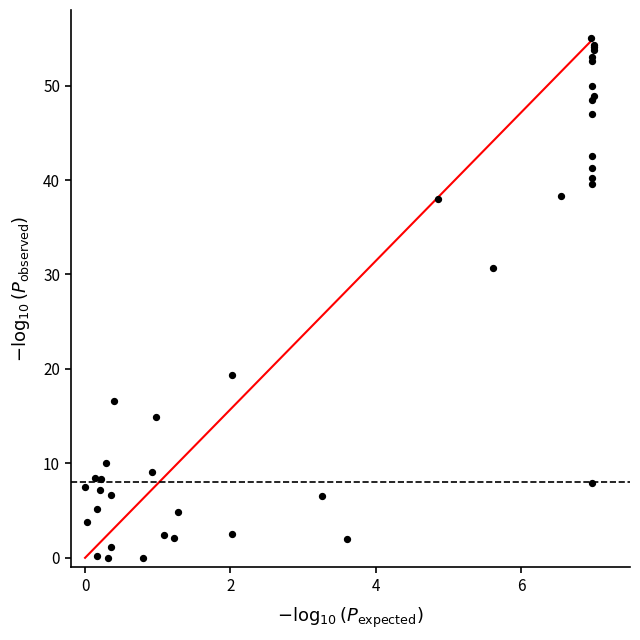

What Y value in the scatter plot is closest to 27?

30.6